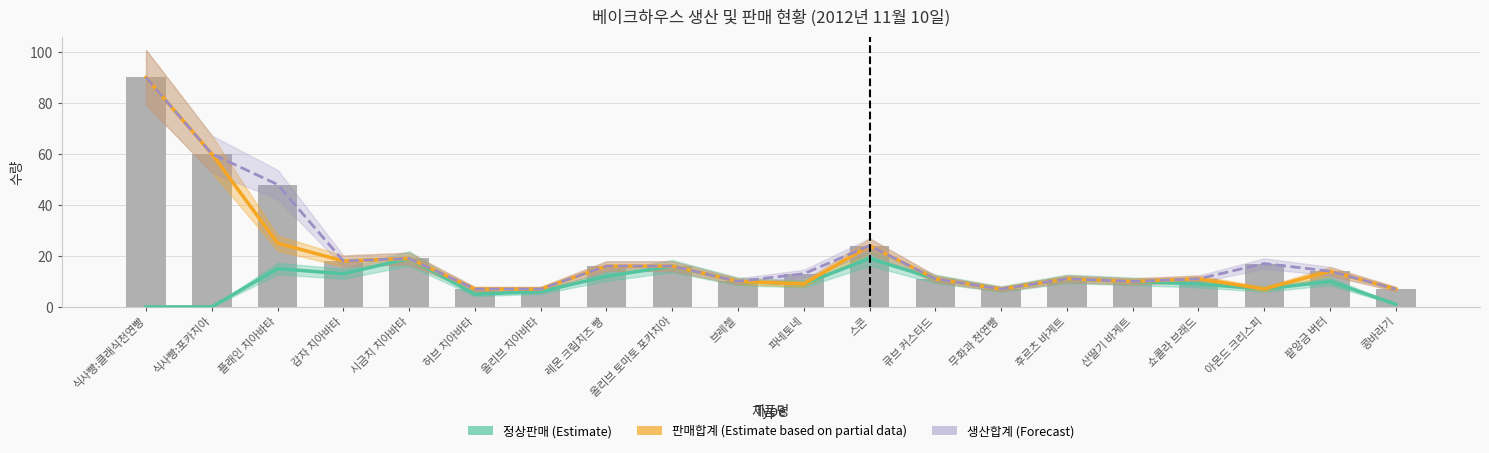

At which category is the sum across all series the highest?

식사빵:클래식천연빵